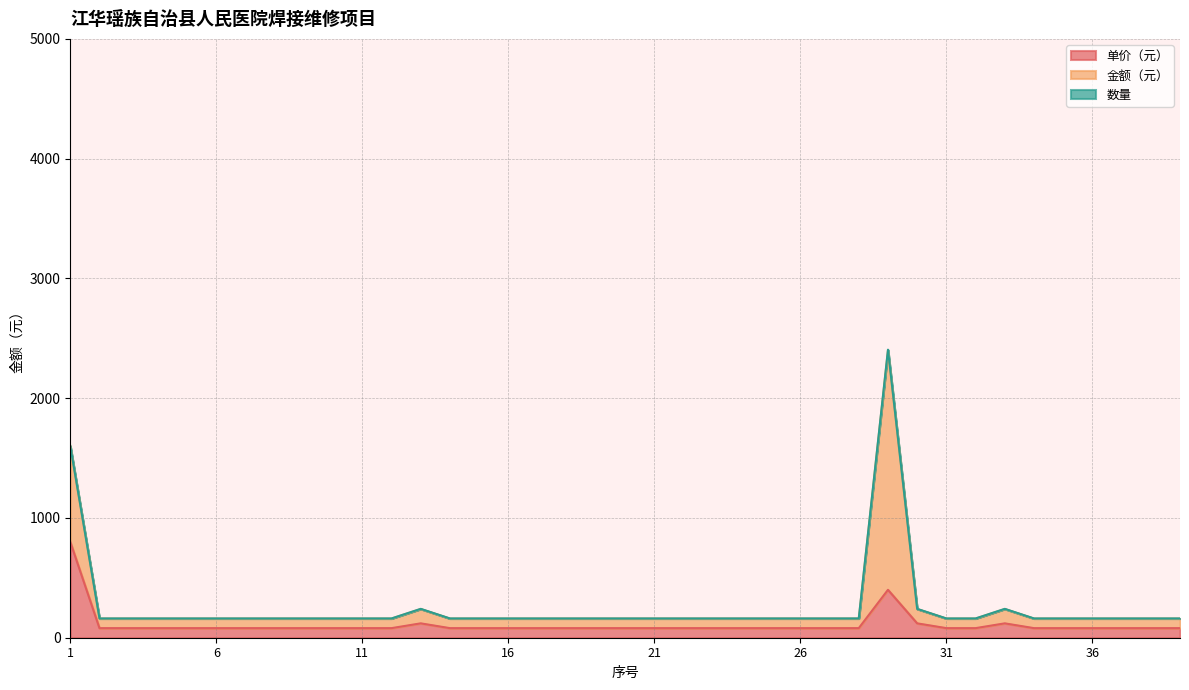

The 单价（元） series shows 42 at 34. True or false?

False